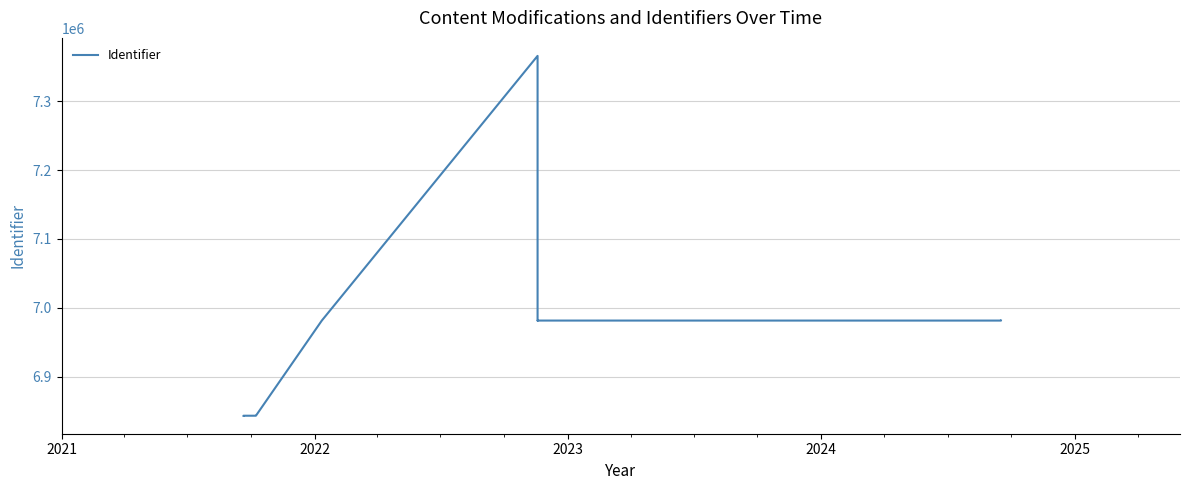

How many values are below 6981380?

8